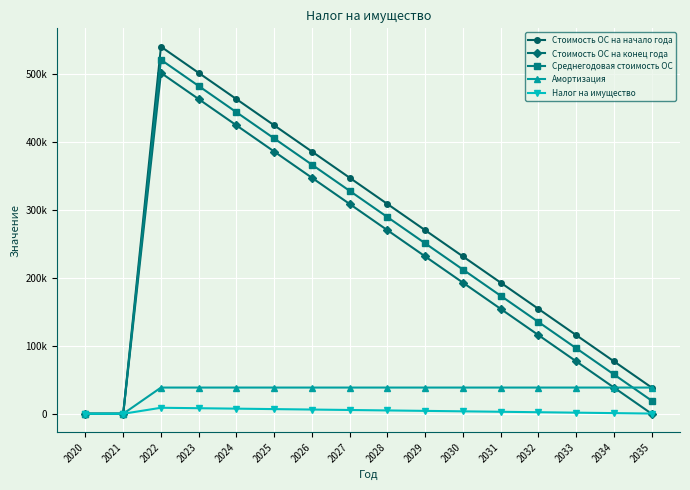

Does the chart have visible grid lines?

Yes